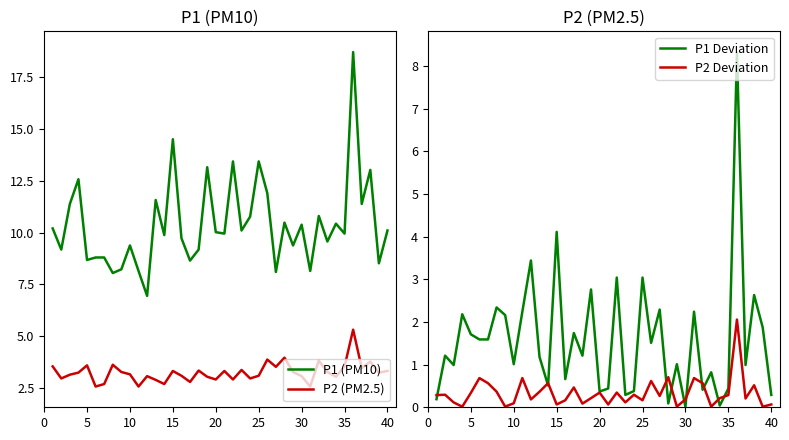

Is it true that P1 Deviation equals 0.1 at 35?

False